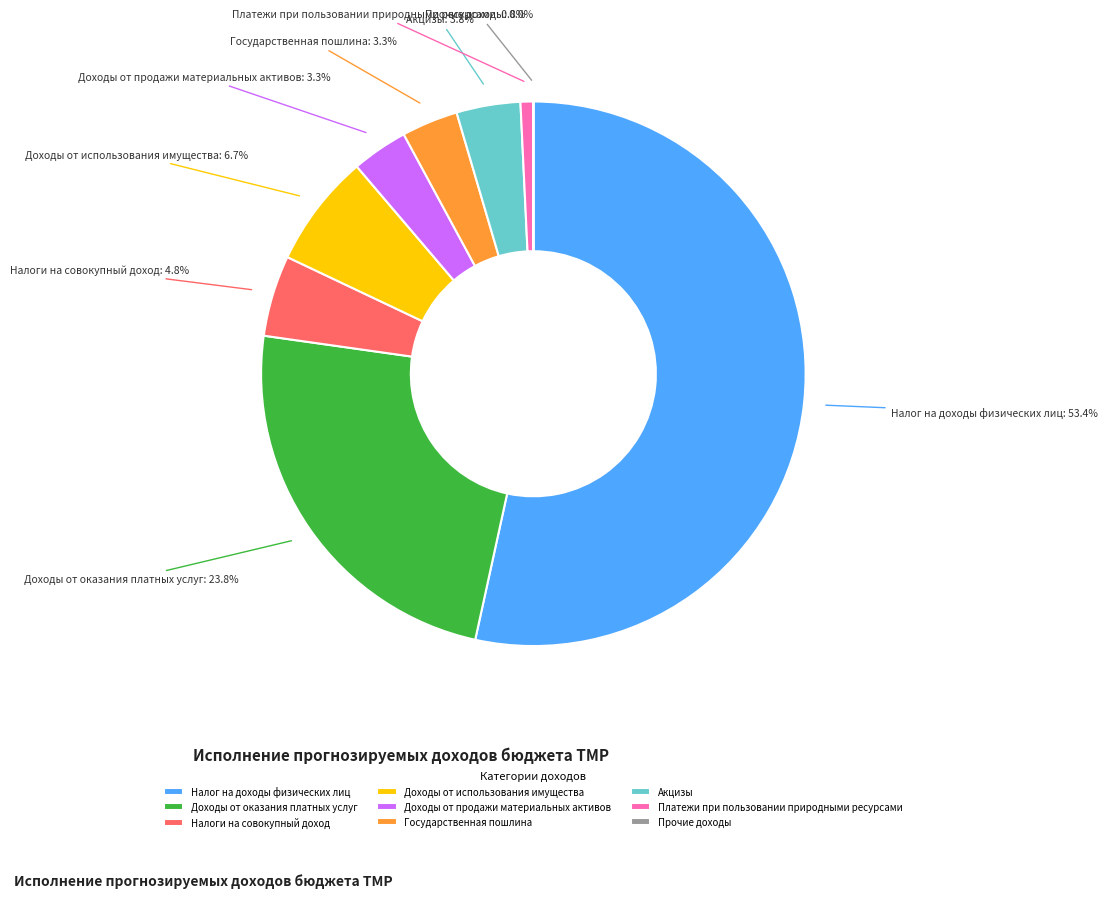

Which has a higher value, Налог на доходы физических лиц or Доходы от оказания платных услуг?

Налог на доходы физических лиц